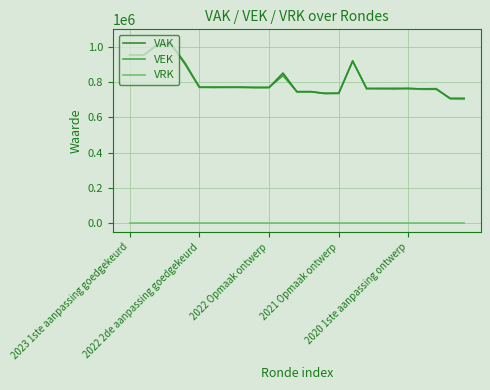

How many data points in VAK are less than 770118?

12